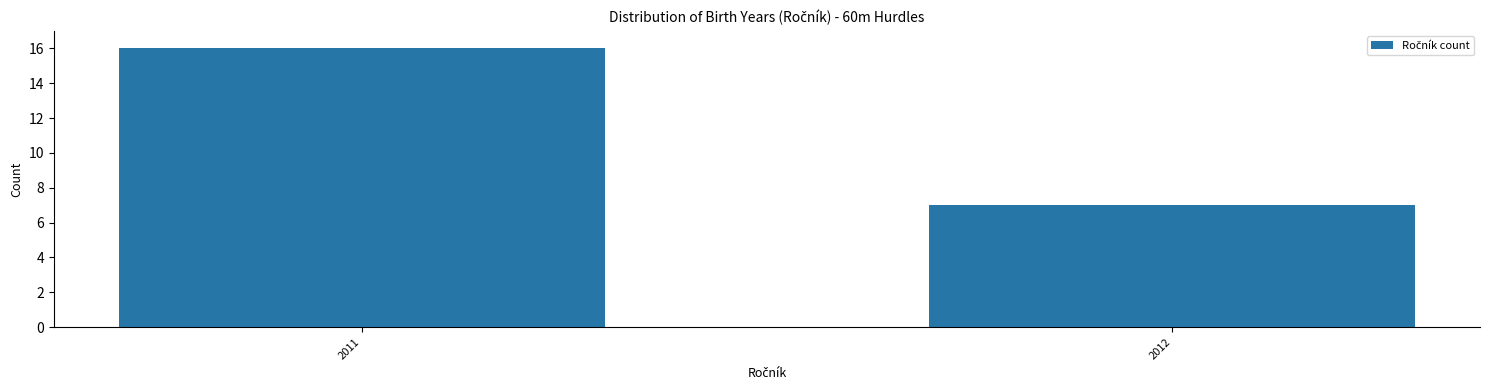

Reading right to left, list all the values displayed in this chart.

2012=7	2011=16